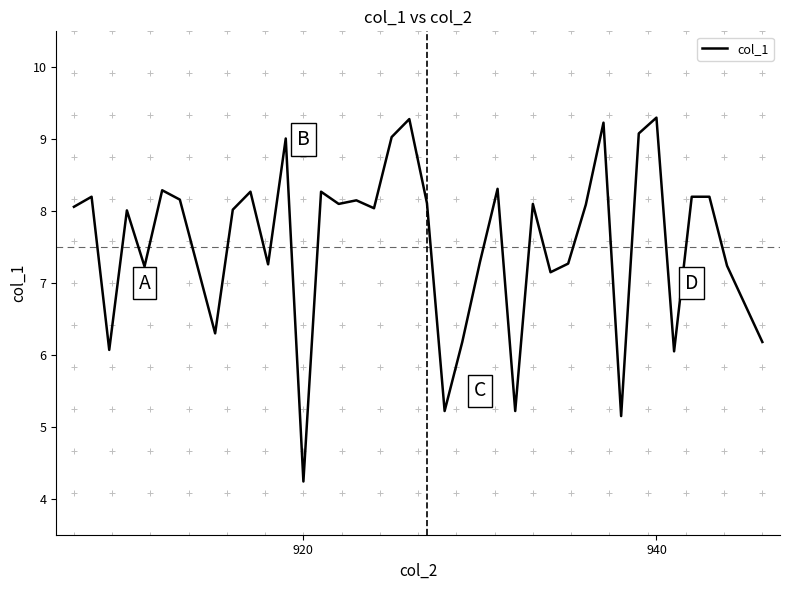

What is the minimum value shown in the chart?

4.2